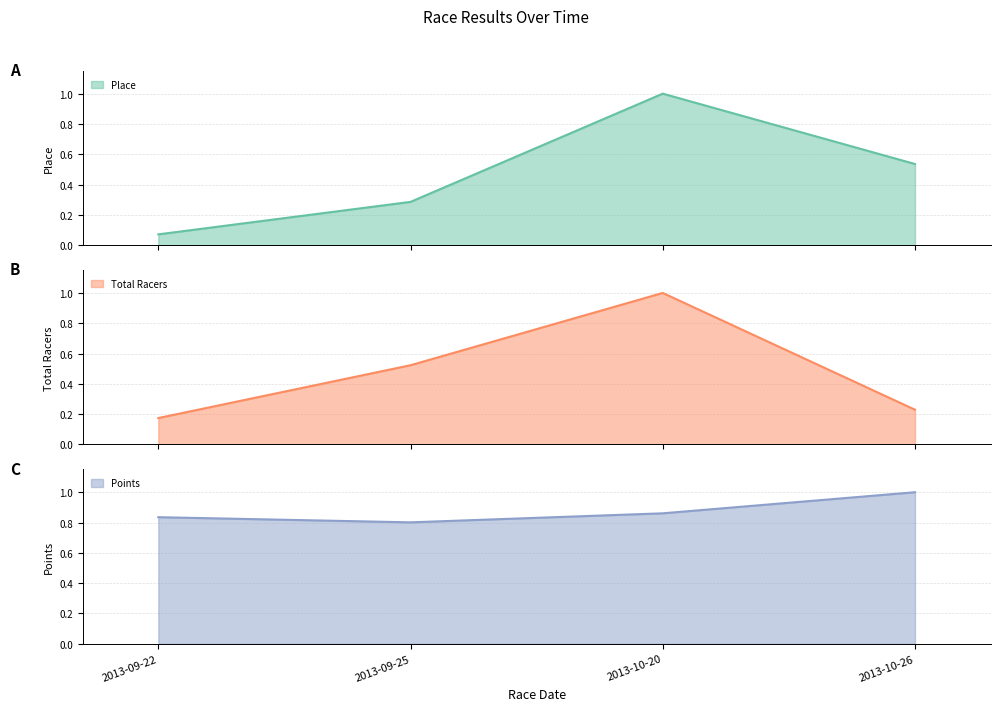

What is the sum of the Total Racers values at 2013-10-20 and 2013-09-22?

1.2